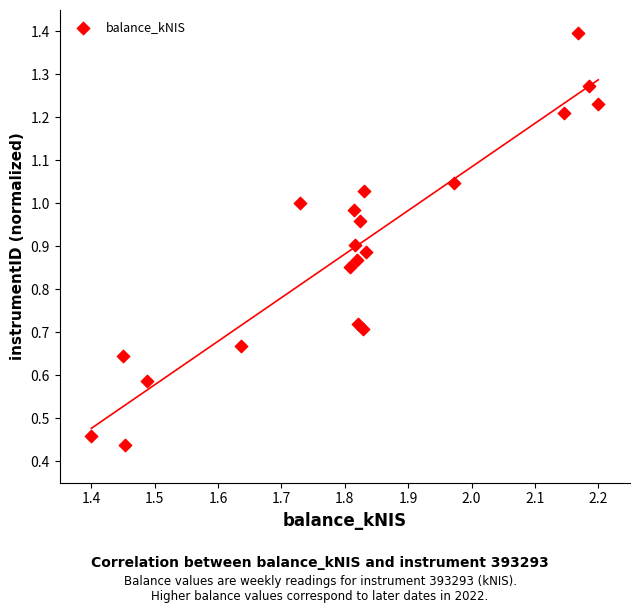

What is the range of X values (max minus min)?

0.8